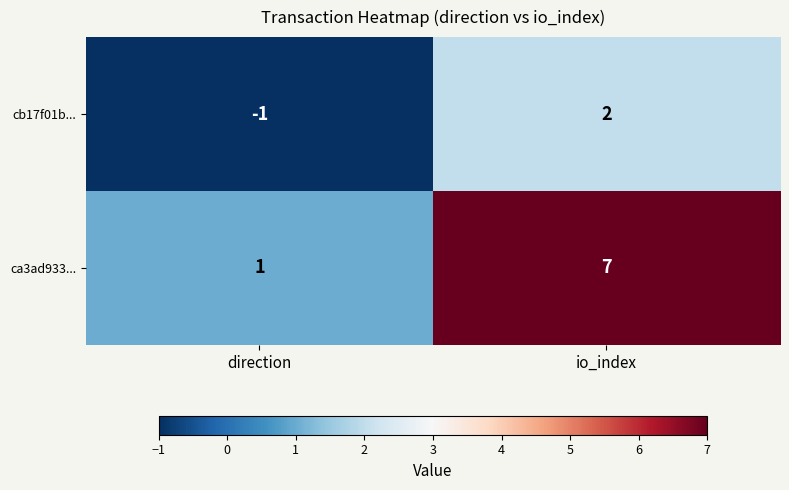

Between direction and io_index, which series saw the biggest shift?

ca3ad933...